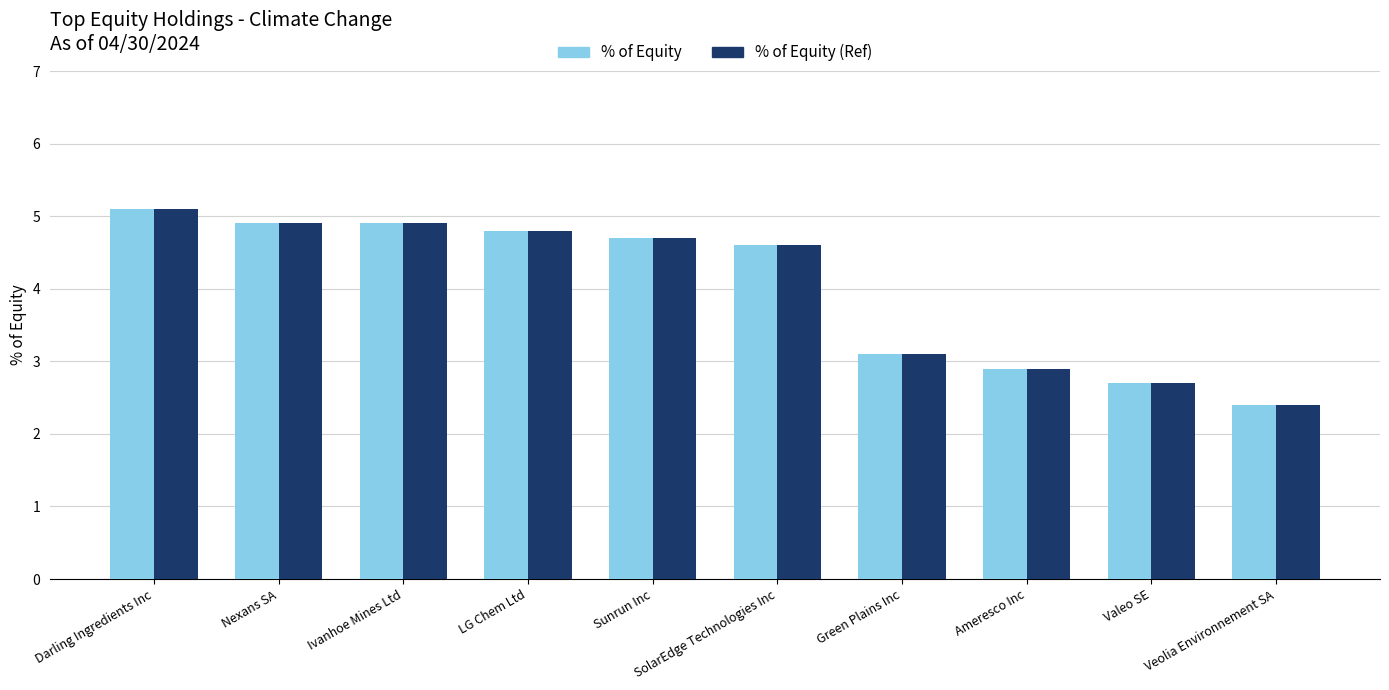

True or false: % of Equity (Ref) has a value of 4.9 at Nexans SA.

True